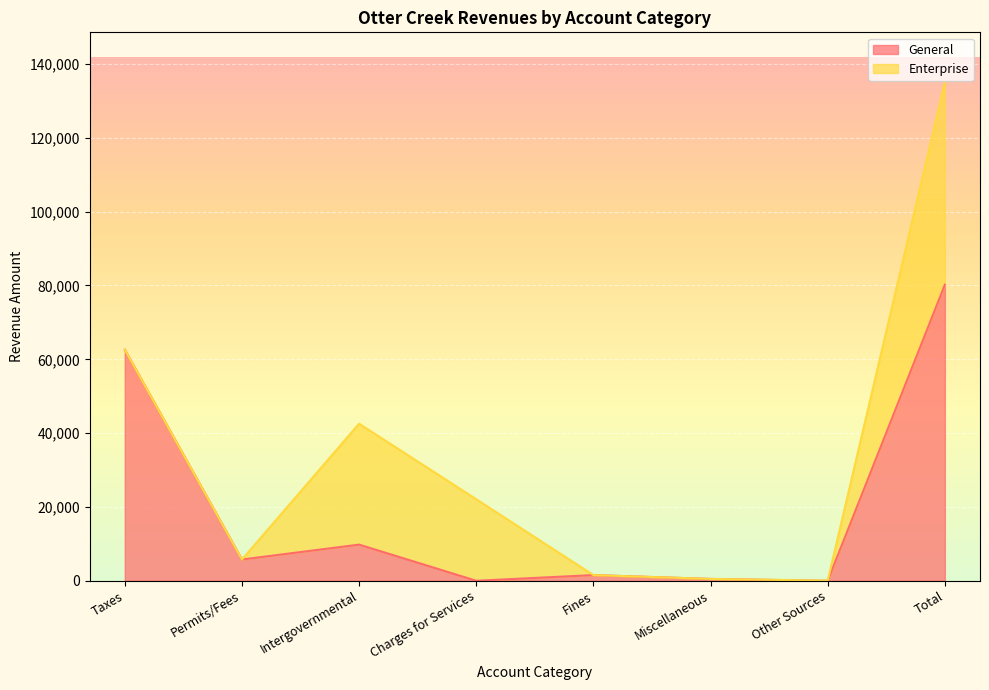

At which category does the chart reach its minimum across all series?

Charges for Services